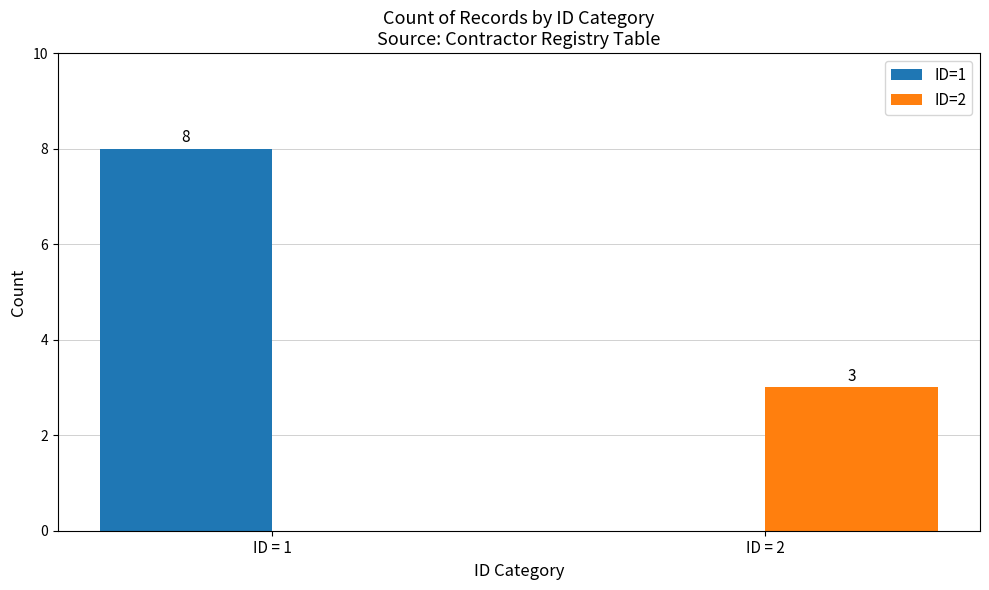

True or false: ID=2 has a value of 2 at ID = 1.

False